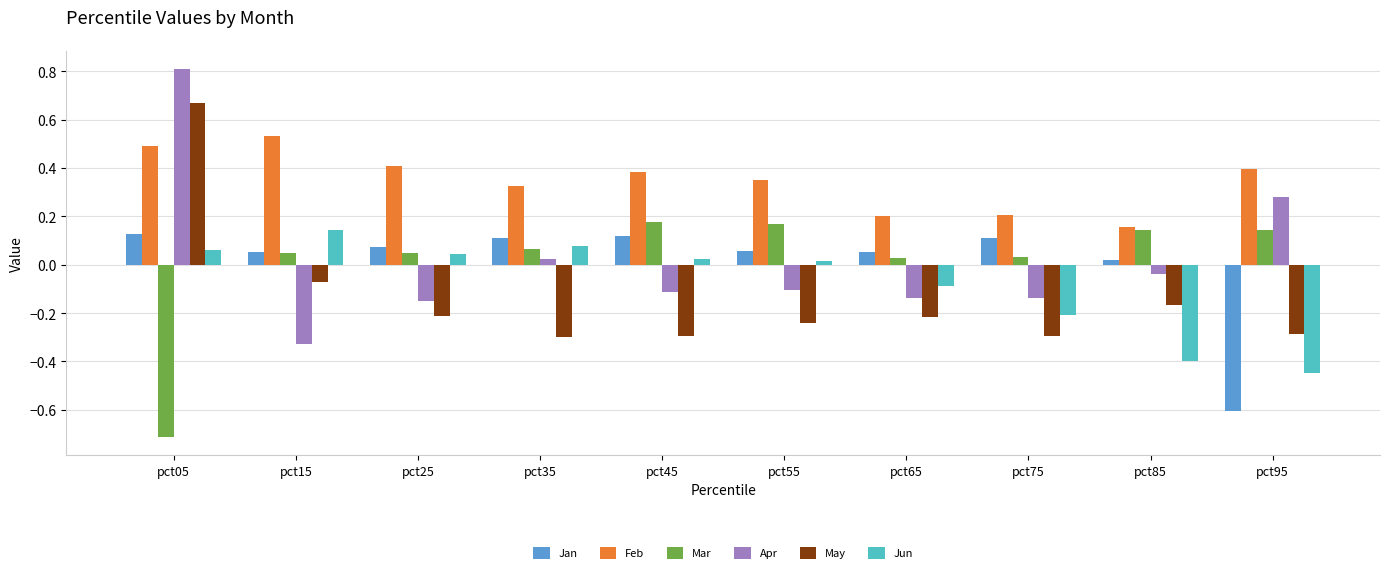

How many bars are there in total?

60